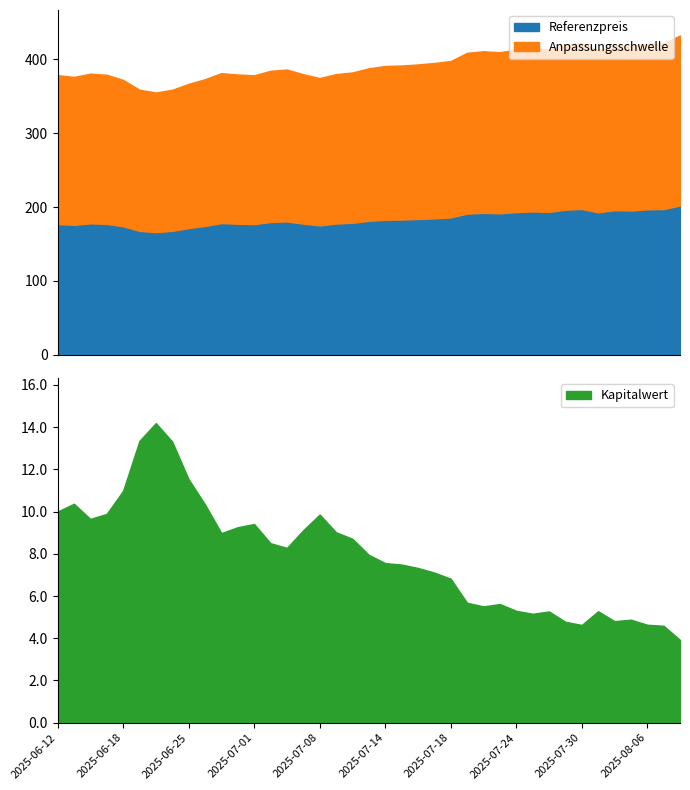

Rank the series by their maximum value, from highest to lowest.

Anpassungsschwelle, Referenzpreis, Kapitalwert